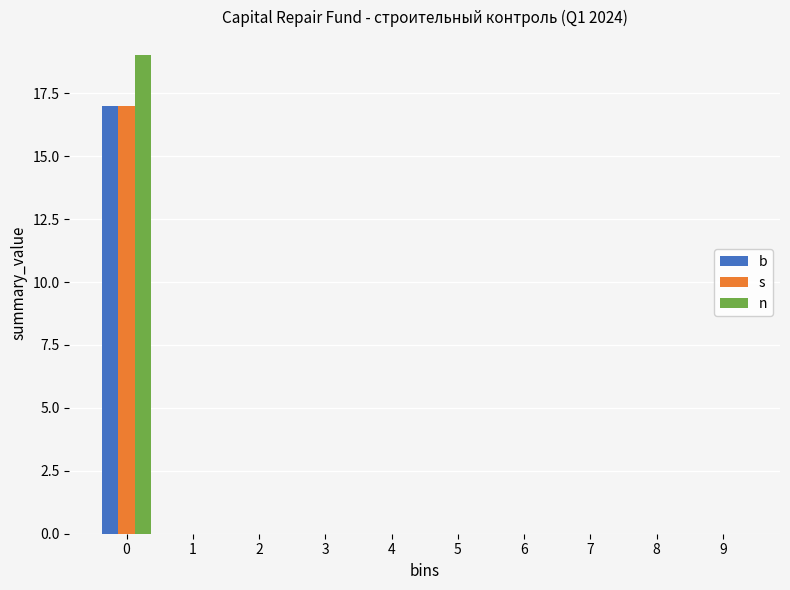

In the n series, which range on the x-axis has the tallest bar?

-0.5 to 0.5